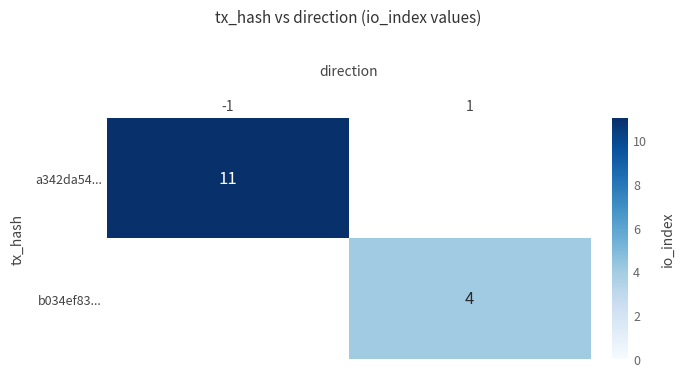

Is it true that b034ef83... equals 1 at 1?

False